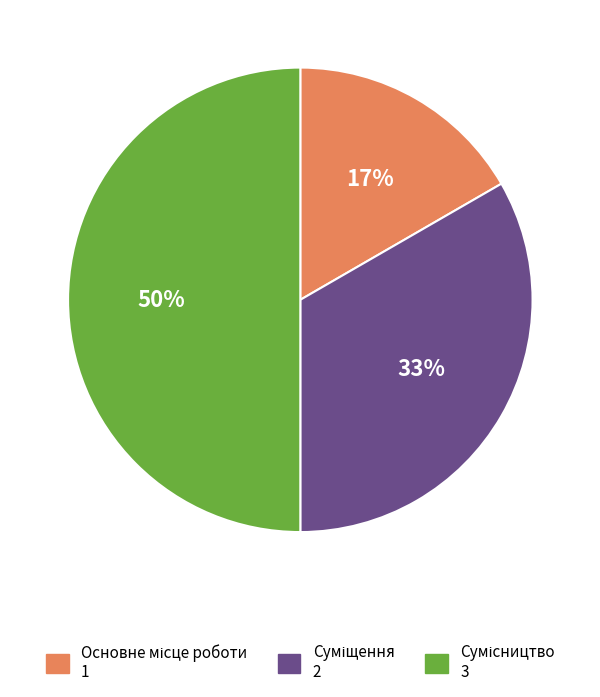

To the nearest percent, what is the average slice percentage?

33%